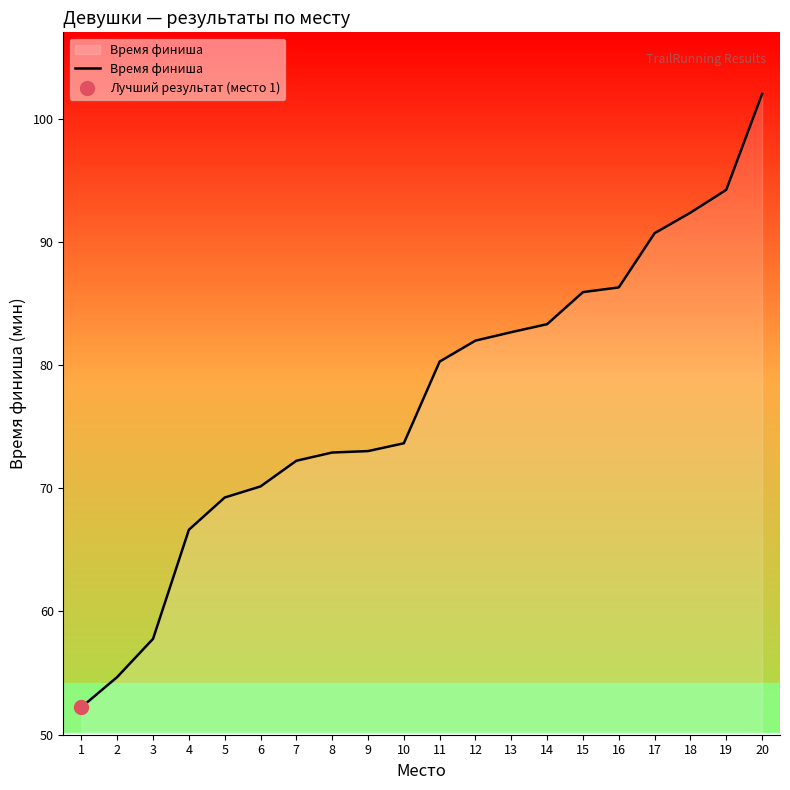

What is the change in value from 9 to 15?

+12.9